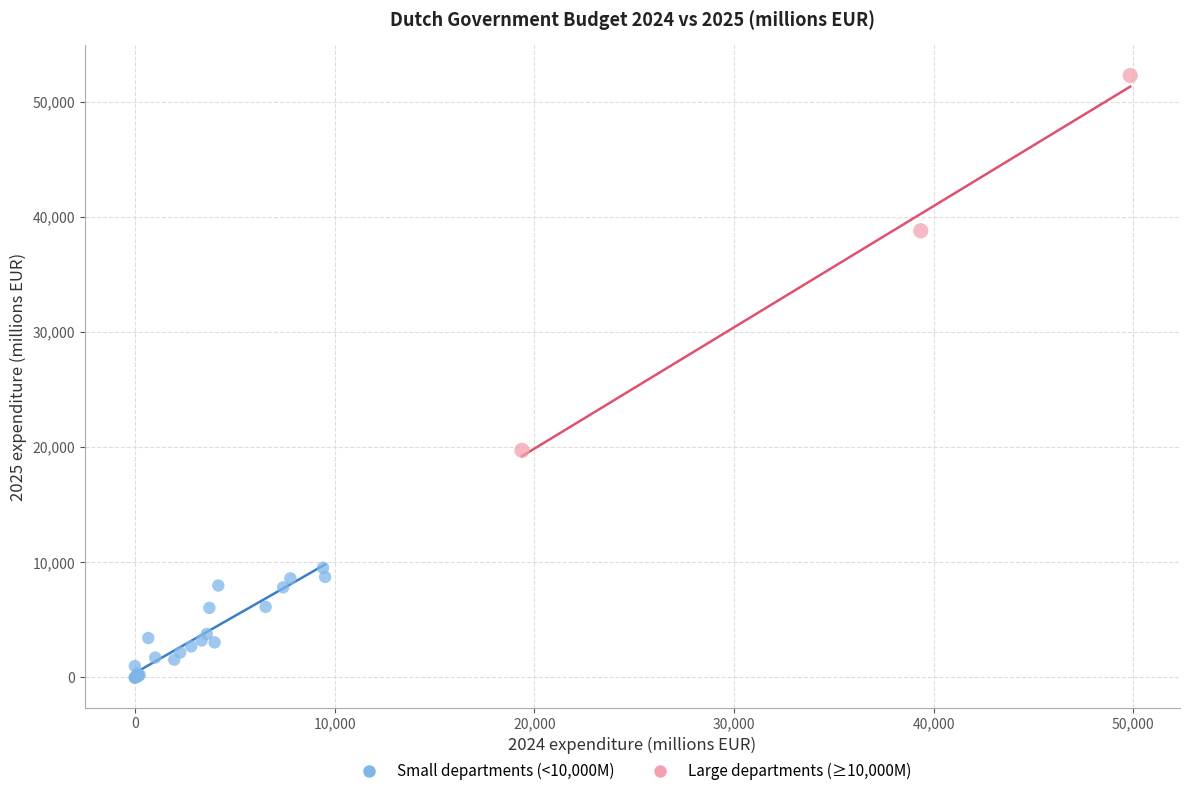

Which series contains the highest Y value?

Large departments (≥10,000M)